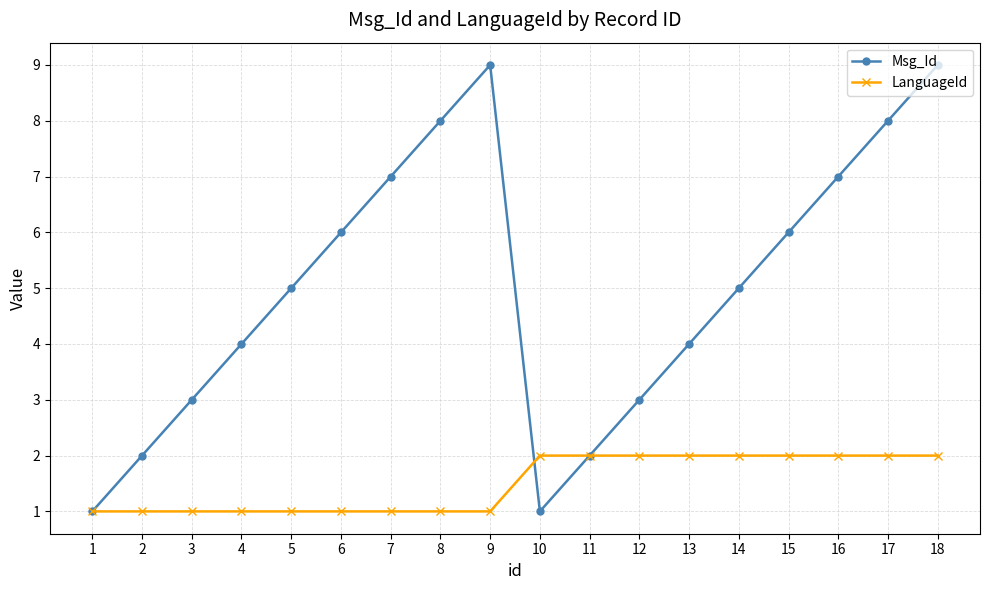

What is the highest value of the Msg_Id series?

9